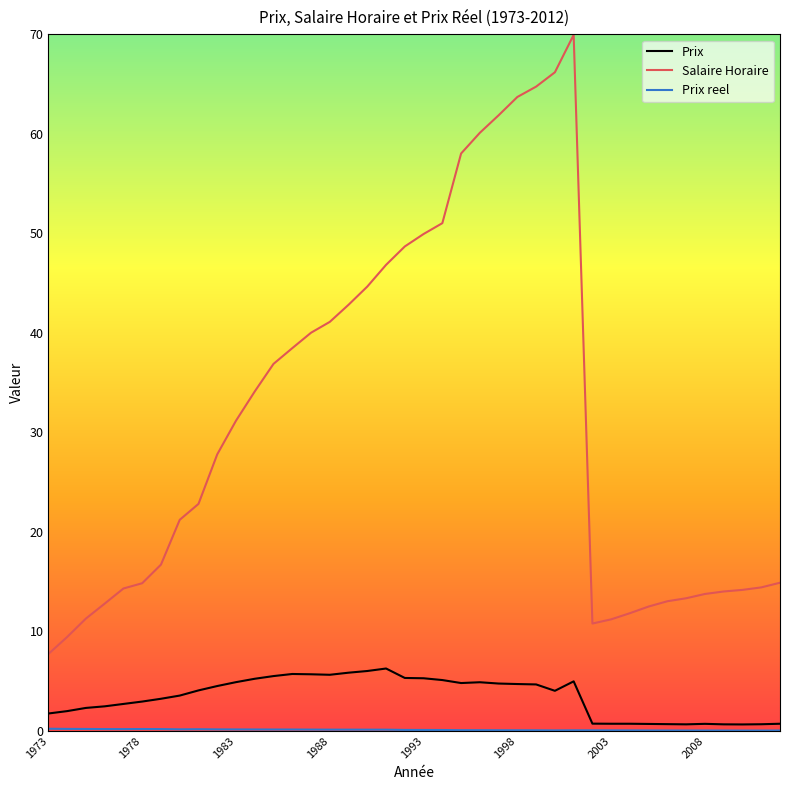

Does the chart have visible grid lines?

No